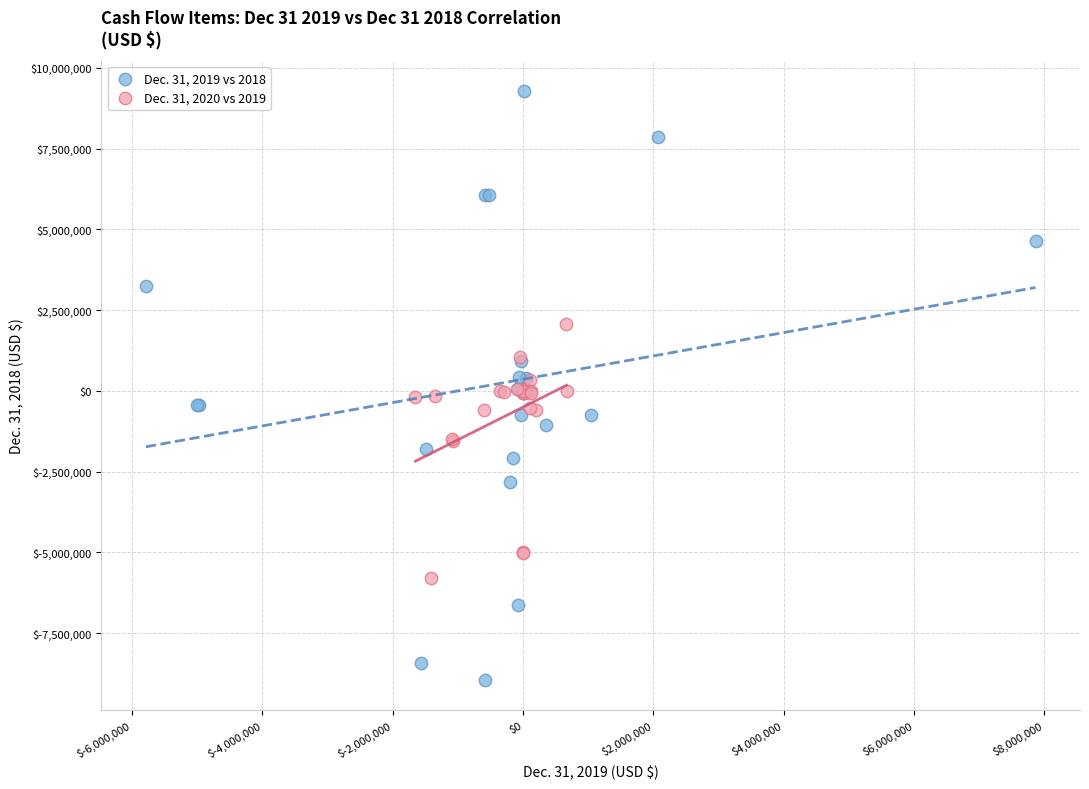

Which series has the widest spread of Y values?

Dec. 31, 2019 vs 2018